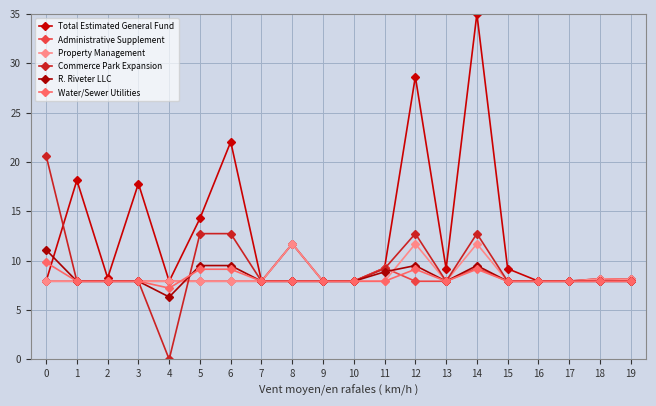

Does the chart have visible grid lines?

Yes